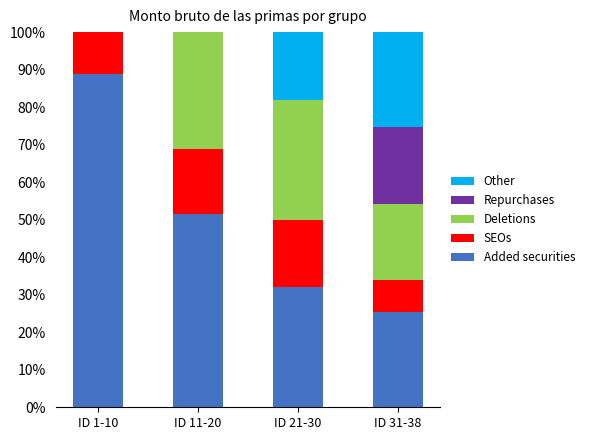

Which category has the highest value in the Added securities series?

ID 1-10